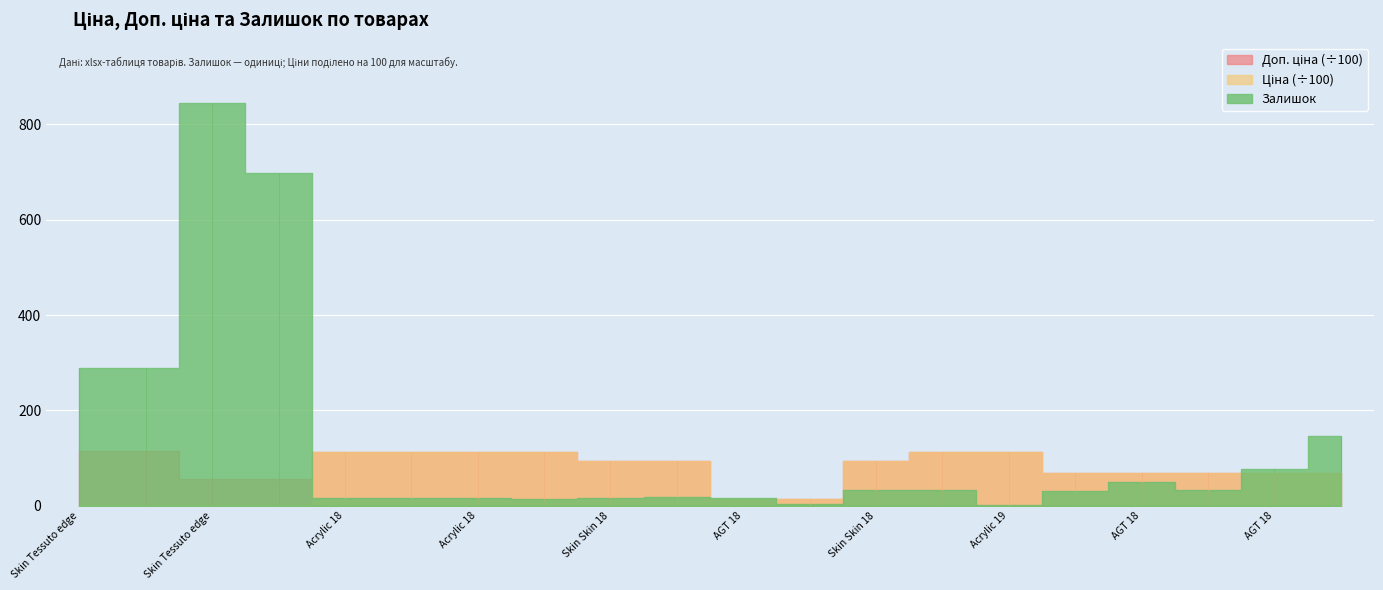

What is the label of the 19th point from the left?

AGT 18 (24221856)